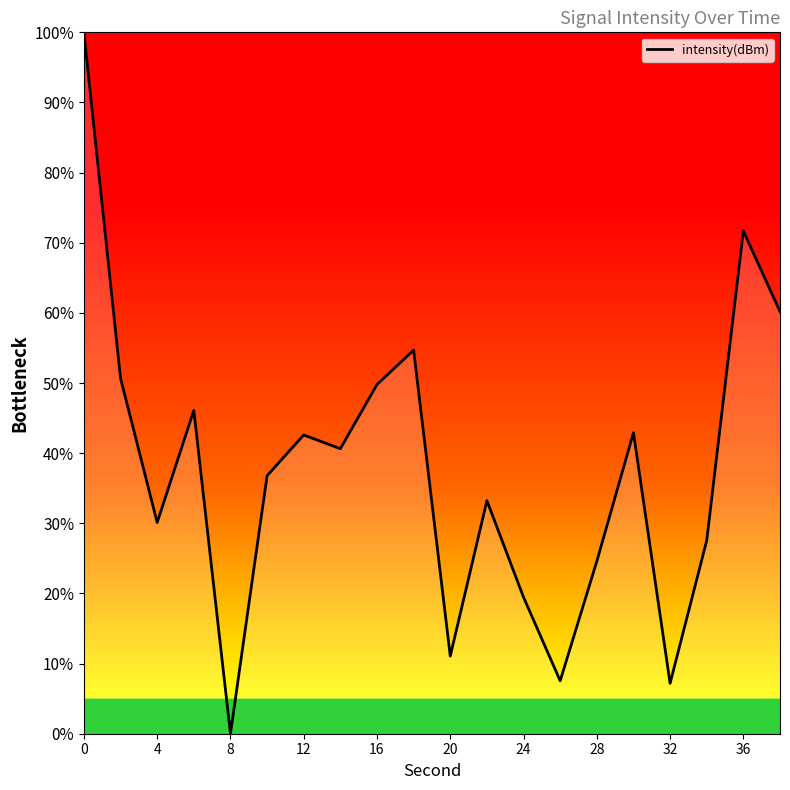

What is the difference between the maximum and minimum values?

100.0